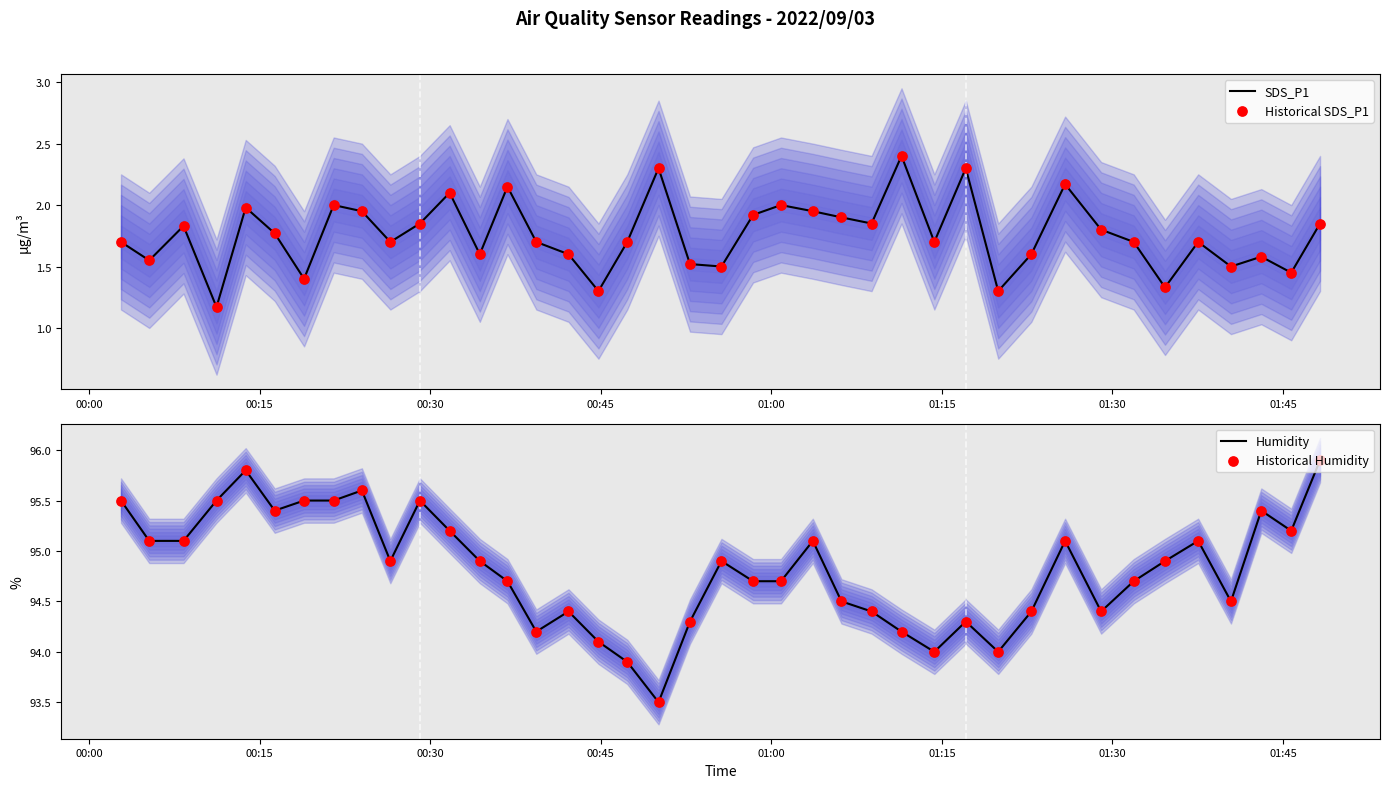

Which series reaches the minimum Y coordinate?

SDS_P1